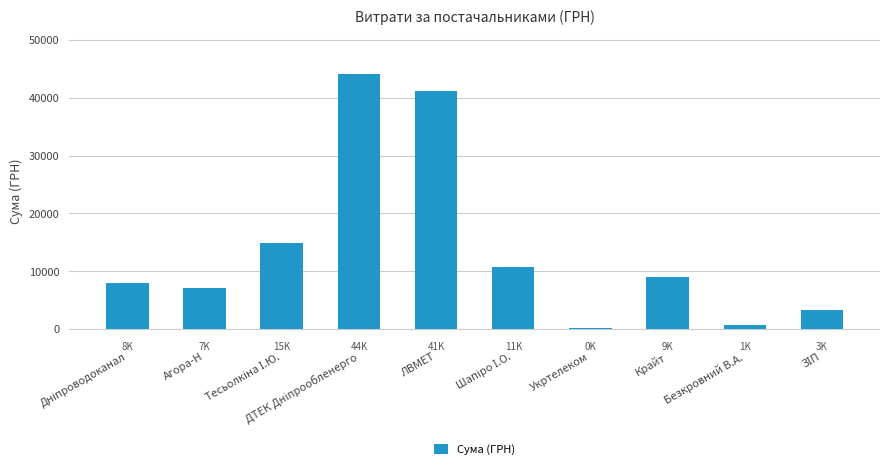

What is the sum of all values?

139350.8